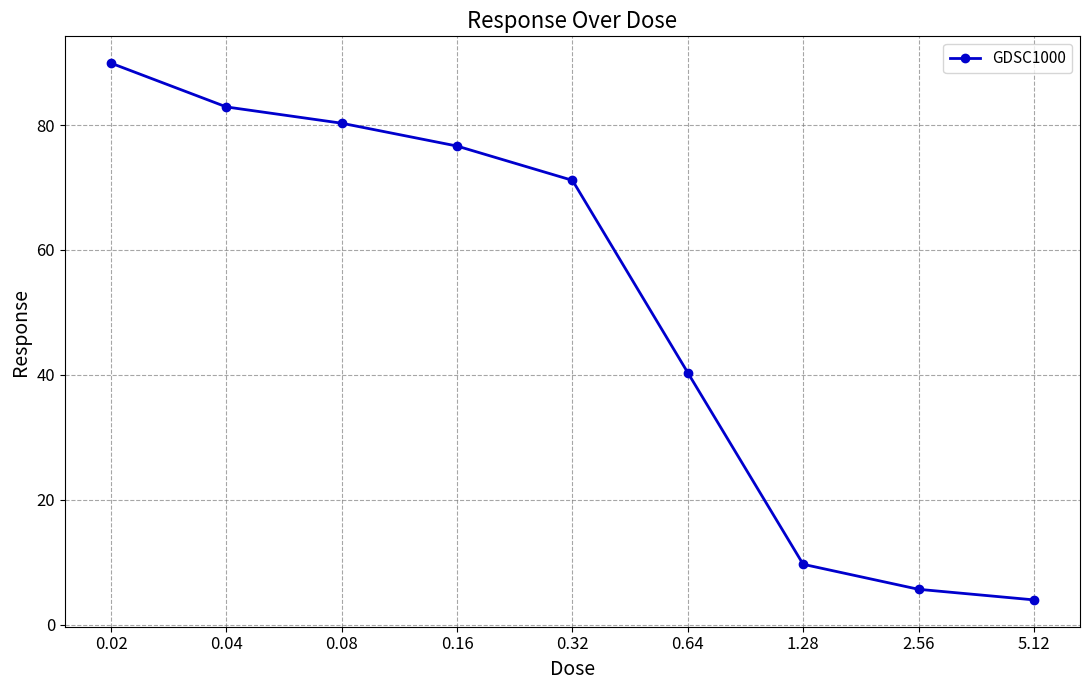

The value at 5.12 is 1.0. True or false?

False